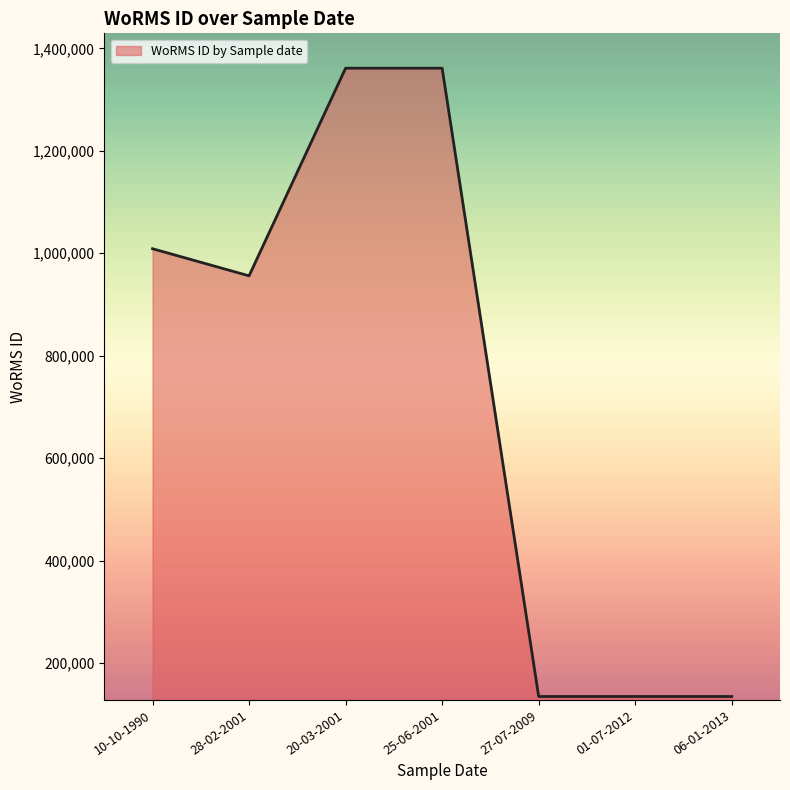

Where is the data nearest to the value 747868?

28-02-2001